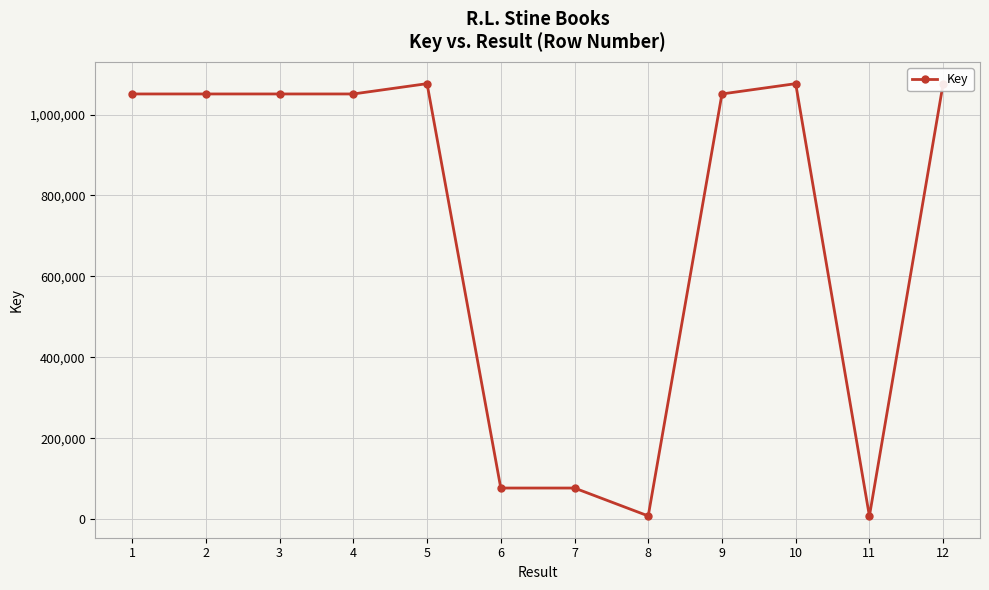

What is the value of the 8th point from the left?

7993